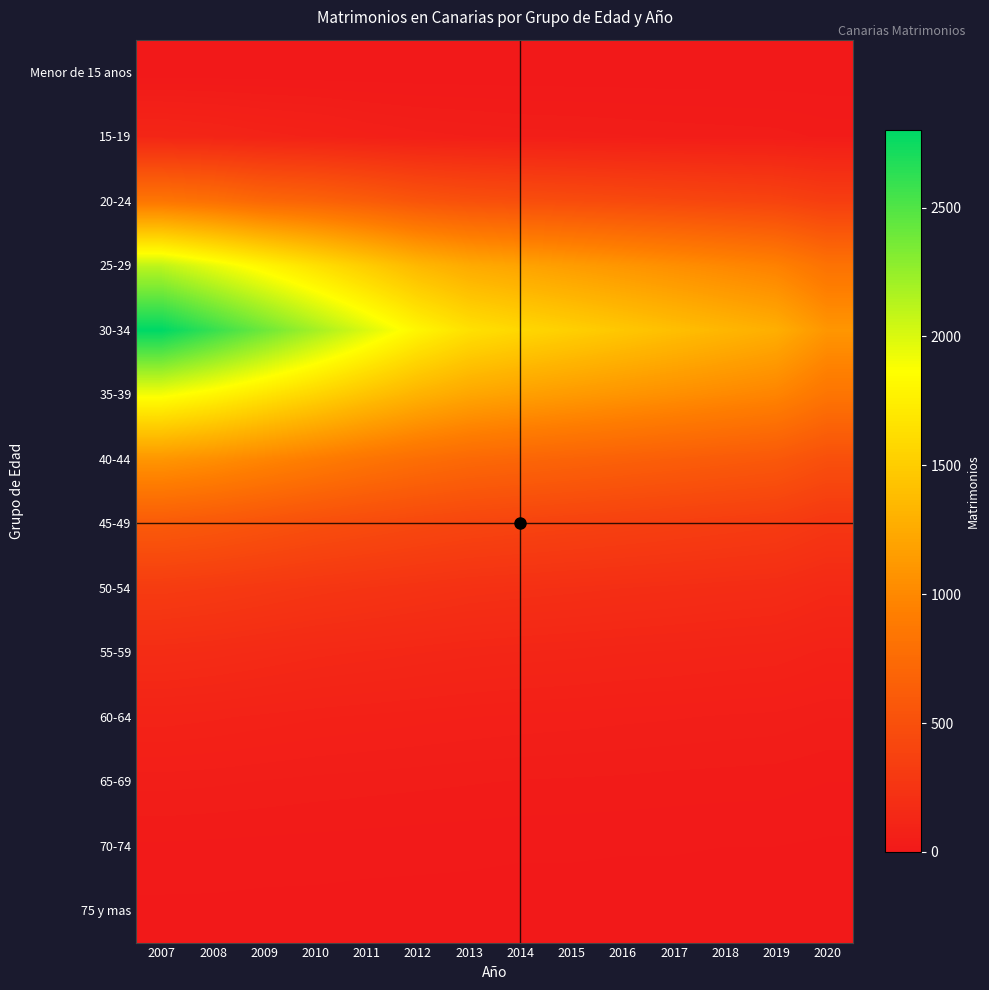

At which category is the sum across all series the highest?

2007